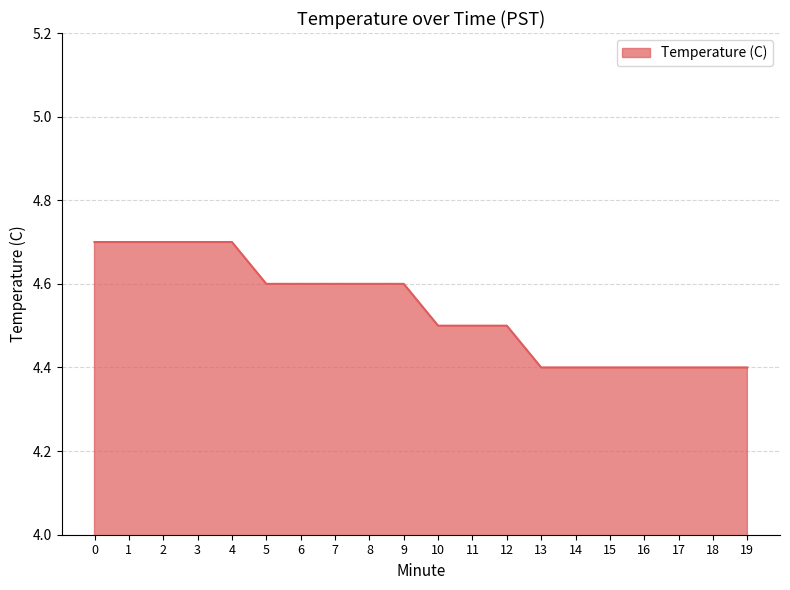

Reading left to right, list all the values displayed in this chart.

0=4.7	1=4.7	2=4.7	3=4.7	4=4.7	5=4.6	6=4.6	7=4.6	8=4.6	9=4.6	10=4.5	11=4.5	12=4.5	13=4.4	14=4.4	15=4.4	16=4.4	17=4.4	18=4.4	19=4.4